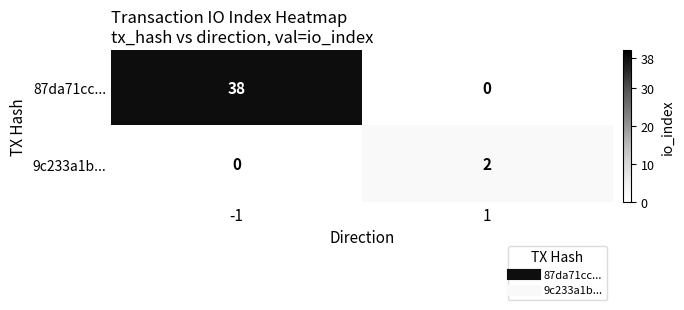

At 1, list the series in order from smallest to largest.

87da71cc..., 9c233a1b...